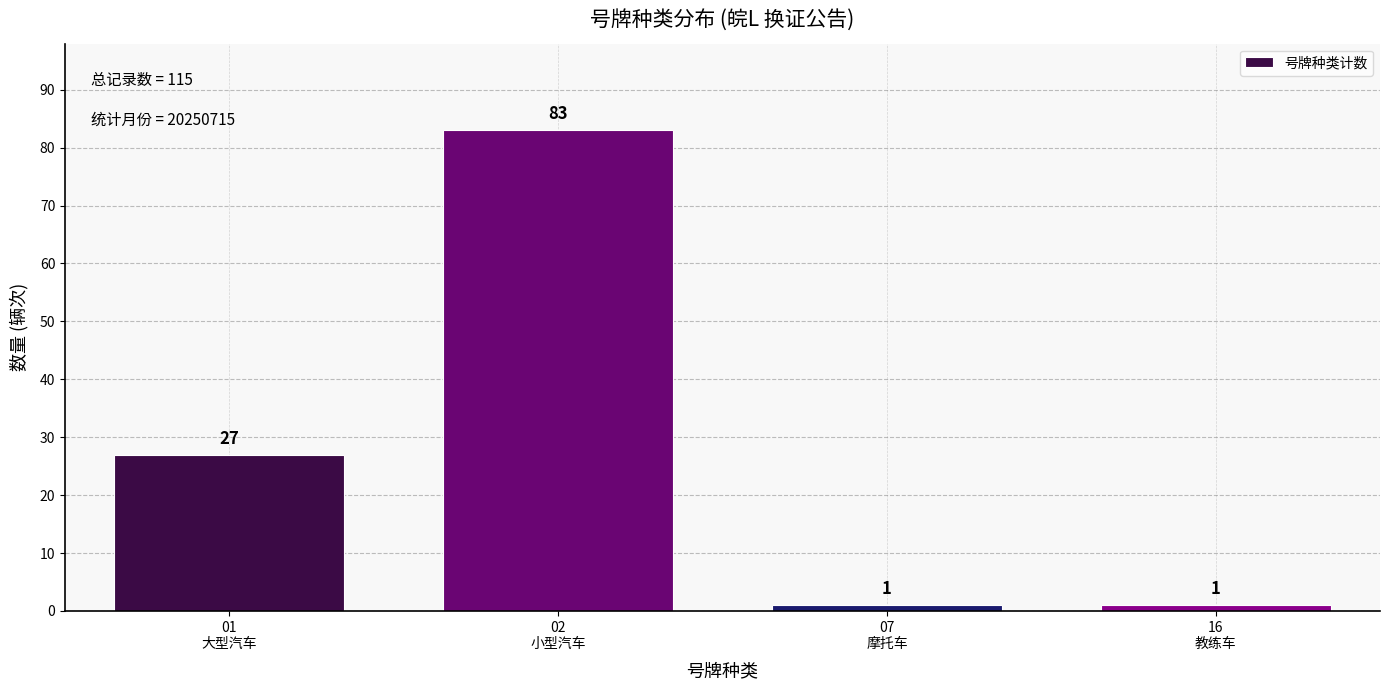

Reading right to left, list all the values displayed in this chart.

1	1	83	27